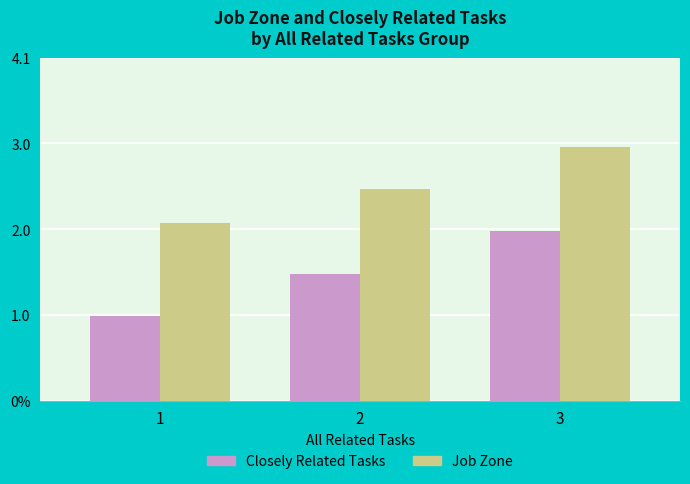

What is the total value across all series at 2?

4.0